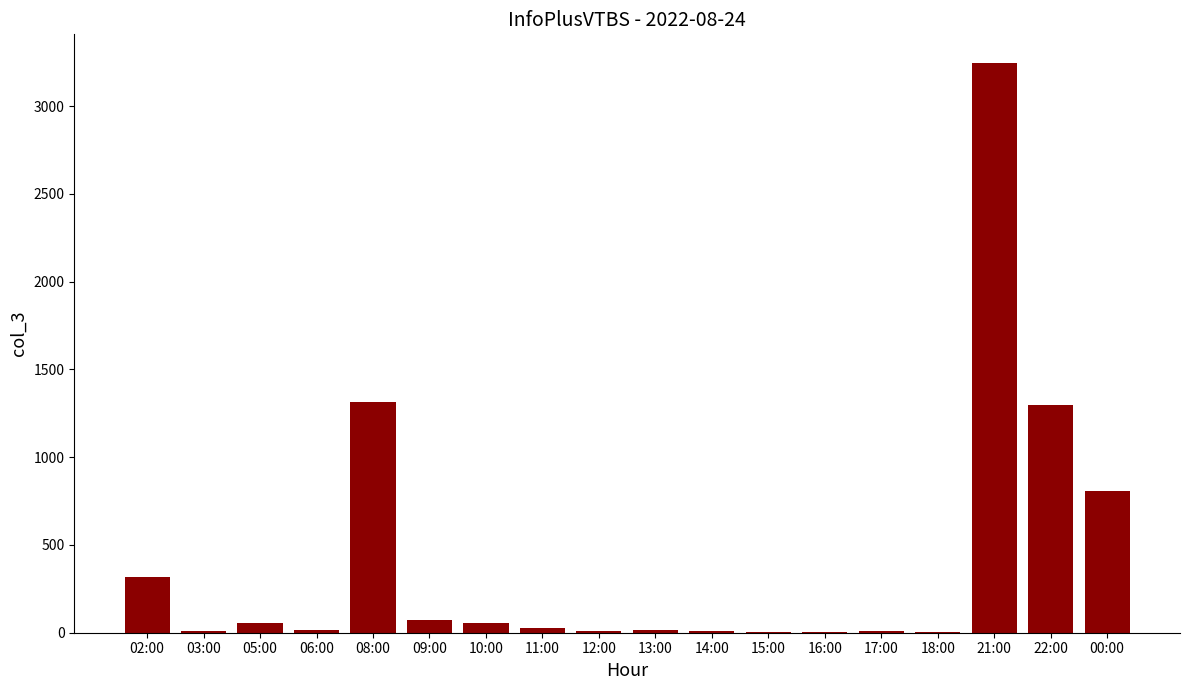

What is the ratio of the value at 13:00 to the value at 05:00?

0.2